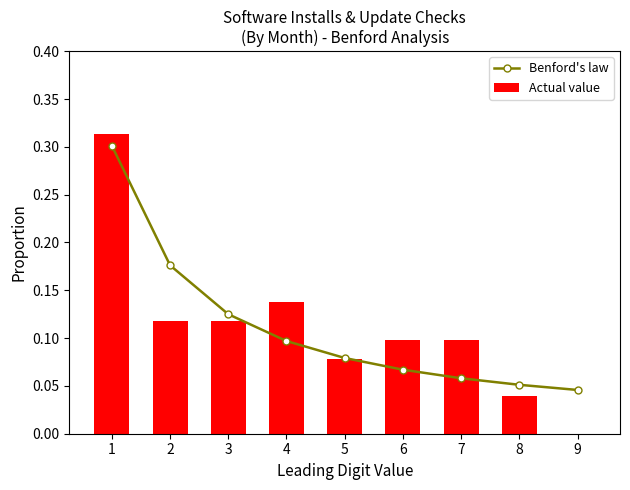

True or false: Actual value has a value of 0.1 at 8.

False